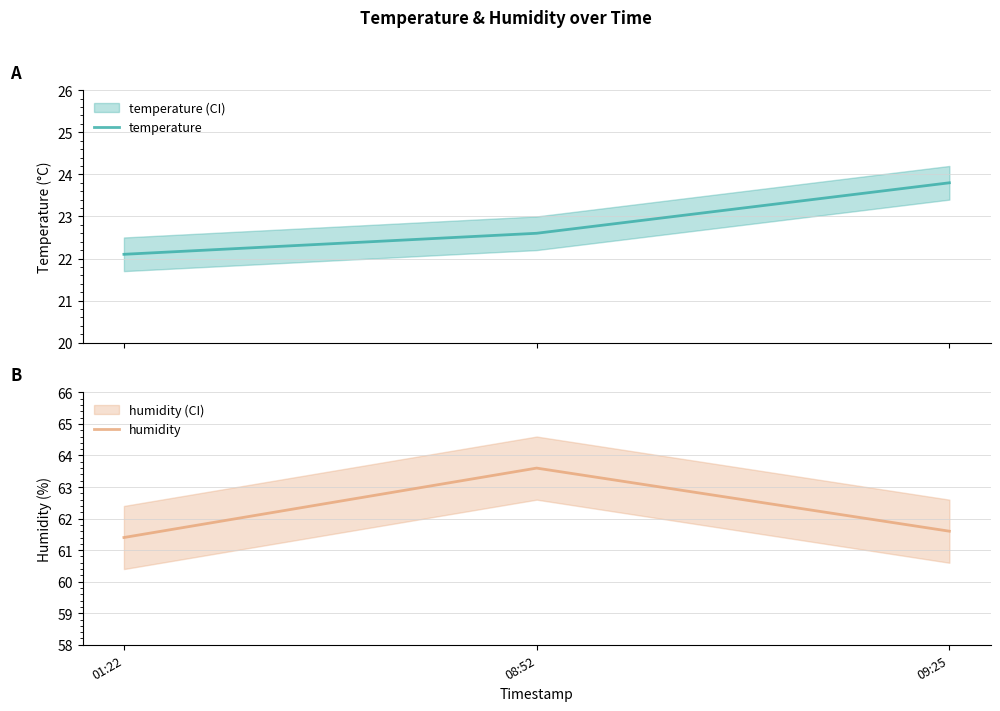

Reading right to left, extract all data points from this chart.

temperature: 23.8	22.6	22.1
humidity: 61.6	63.6	61.4